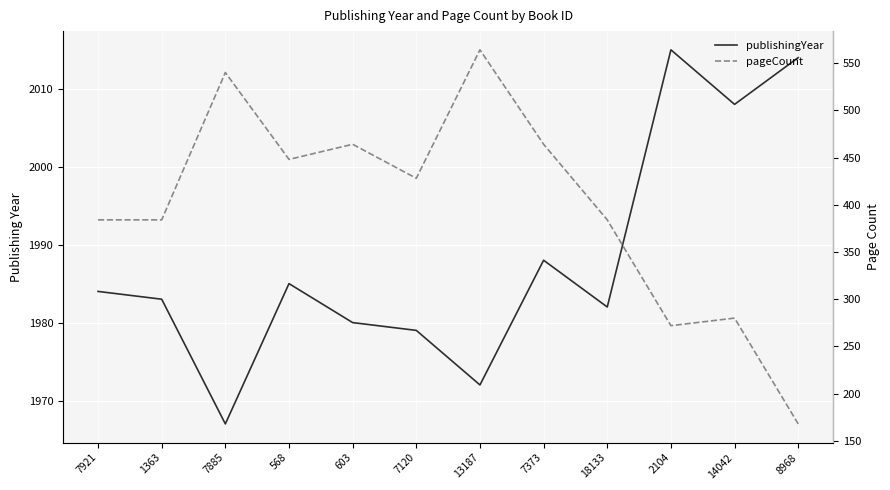

Which series changed the most between 7373 and 18133?

pageCount